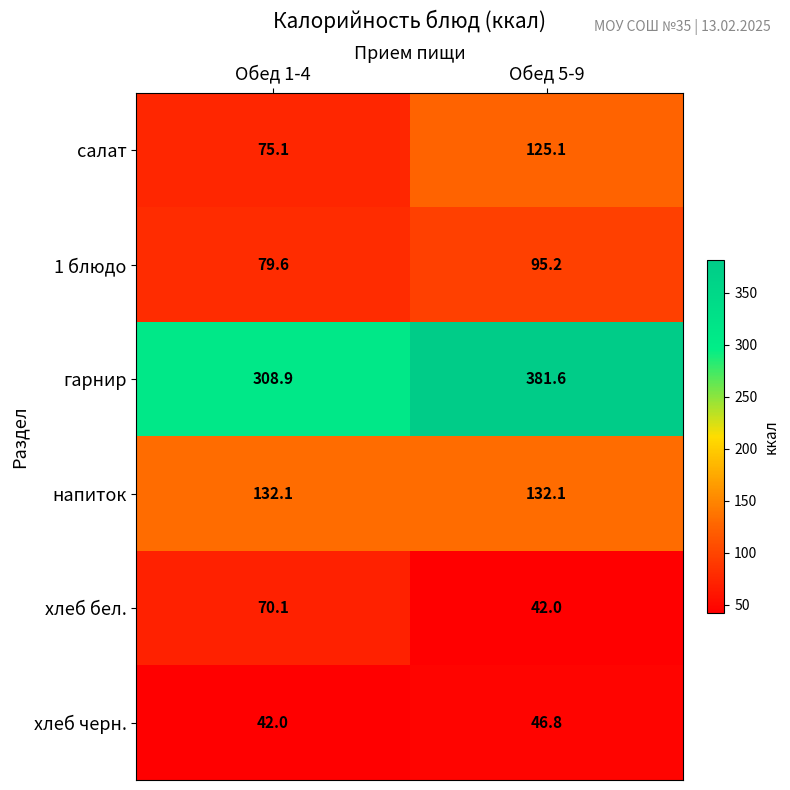

At how many categories does at least one series exceed 199?

2